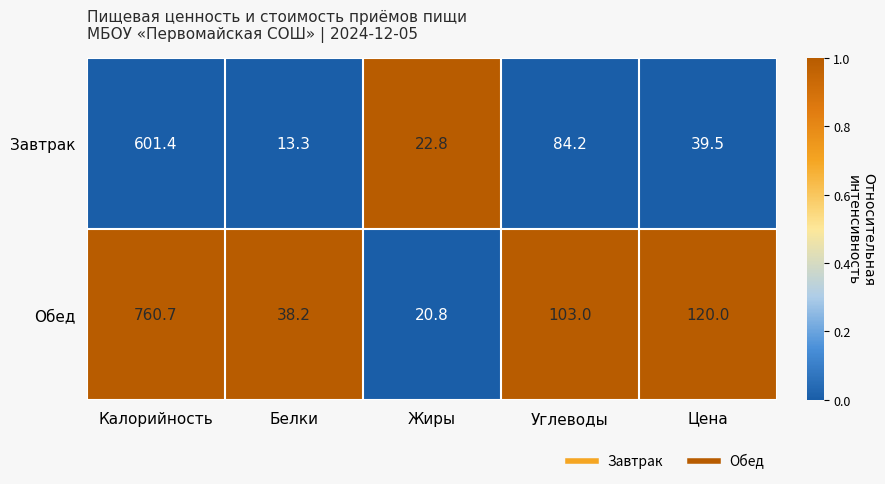

What is the difference between the maximum and second lowest values in the Завтрак series?

578.6